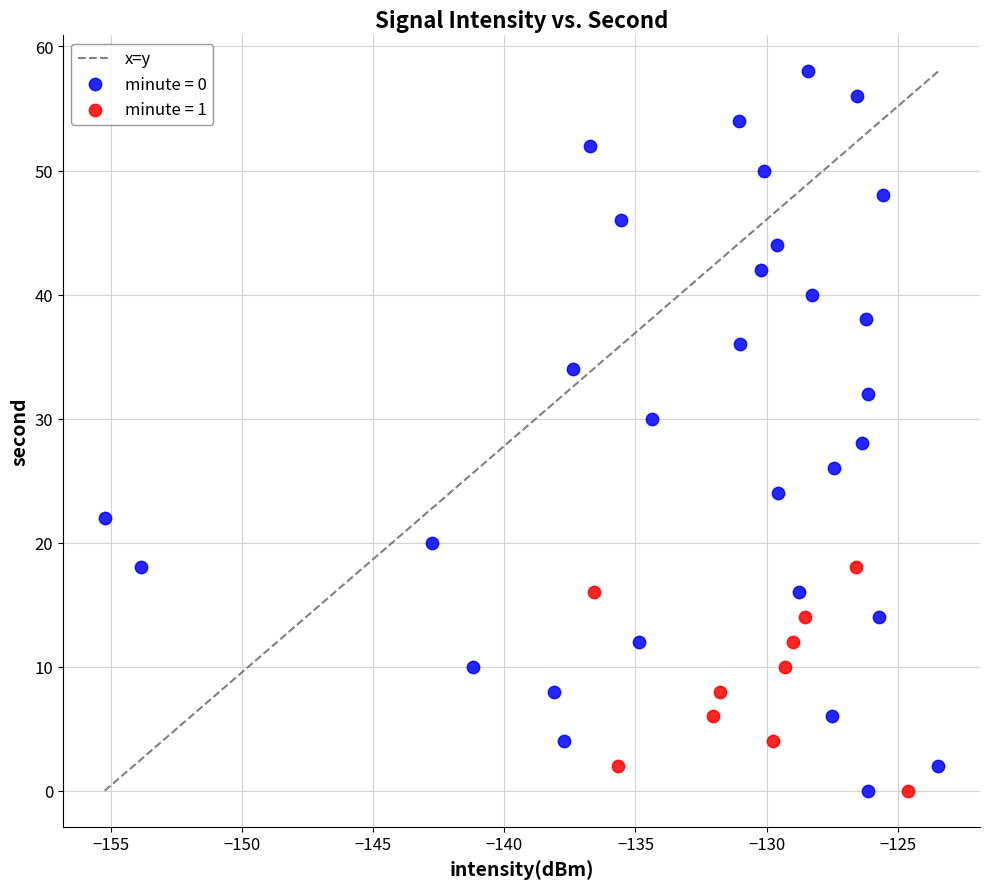

Which series contains the highest Y value?

minute = 0